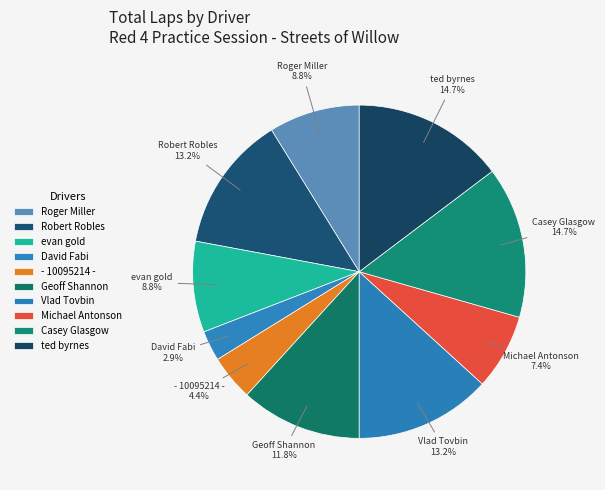

What percentage is NOT represented by Robert Robles?

86.8%